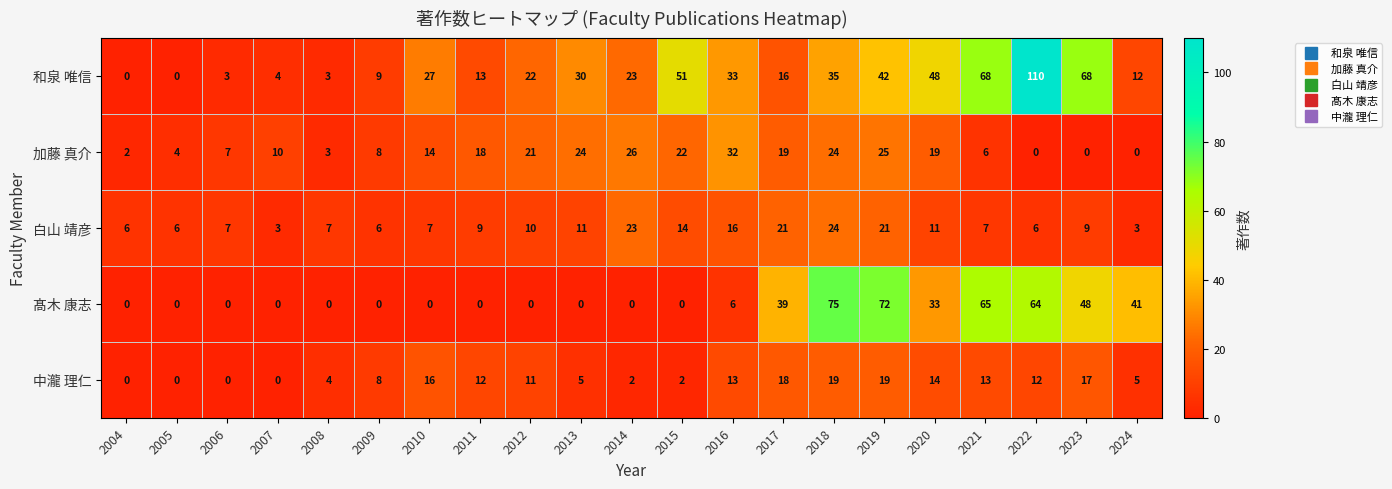

Rank the series by their maximum value, from lowest to highest.

中瀧 理仁, 白山 靖彦, 加藤 真介, 髙木 康志, 和泉 唯信